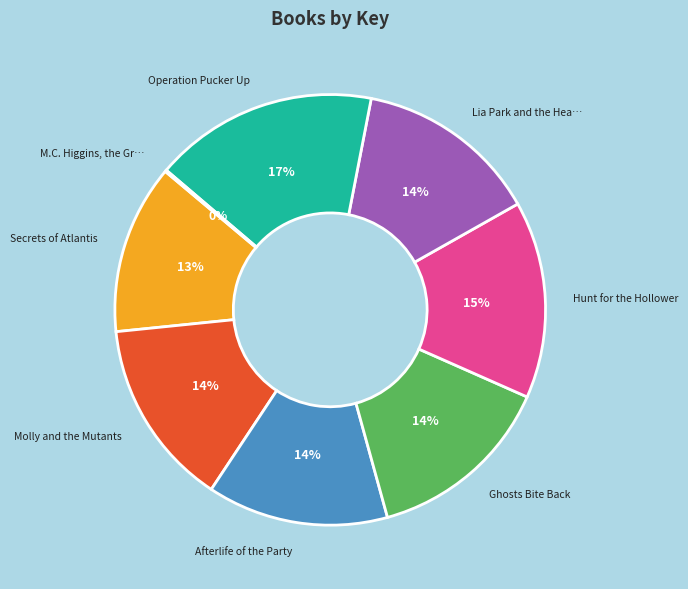

Is there any slice that represents more than half of the pie?

No